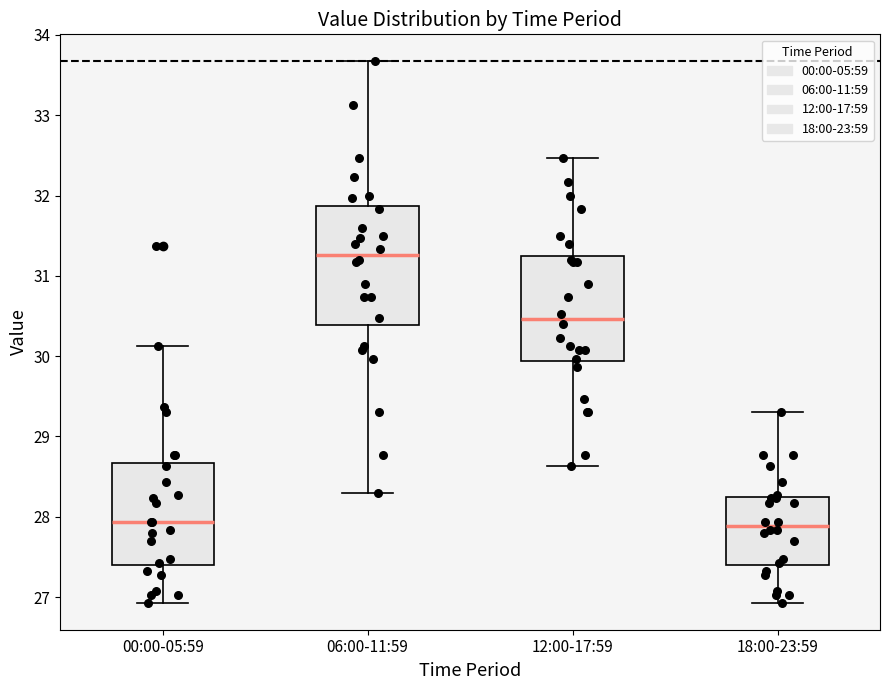

Which box has the highest median line?

06:00-11:59